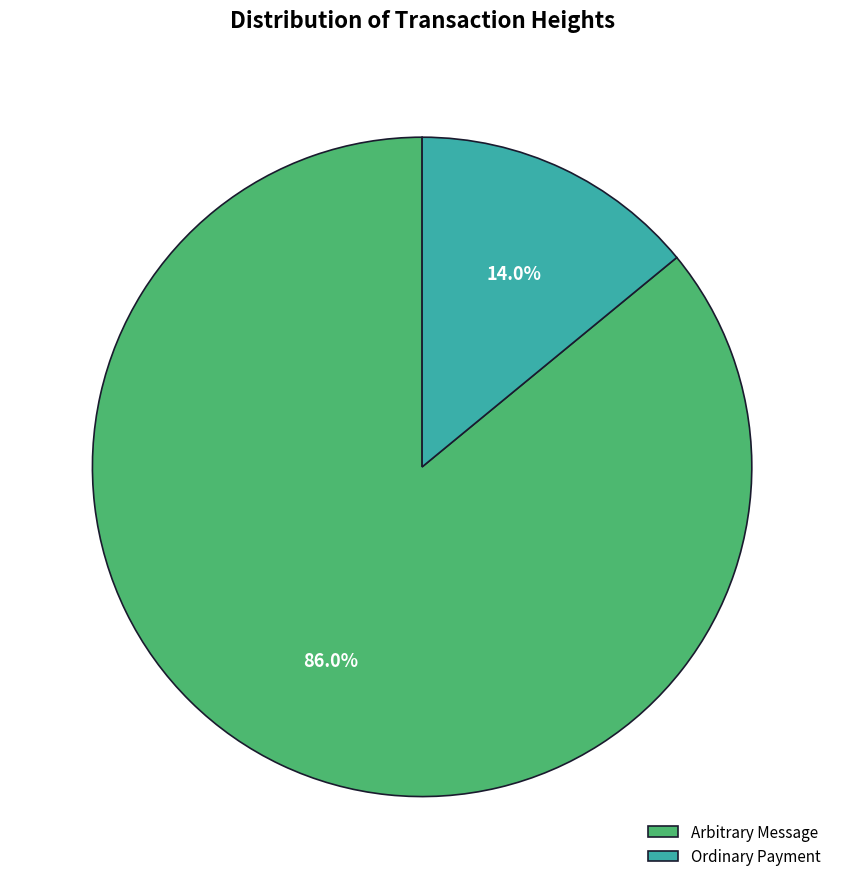

Is there any slice that represents more than half of the pie?

Yes